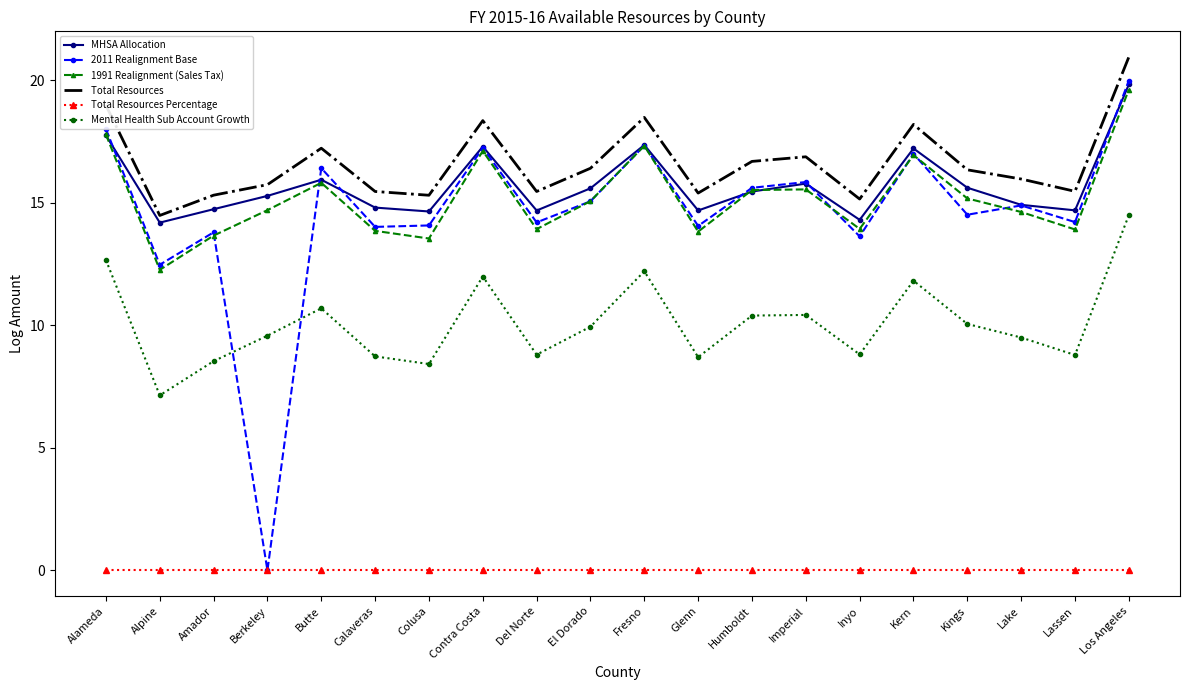

True or false: 1991 Realignment (Sales Tax) and Total Resources cross at least once.

False